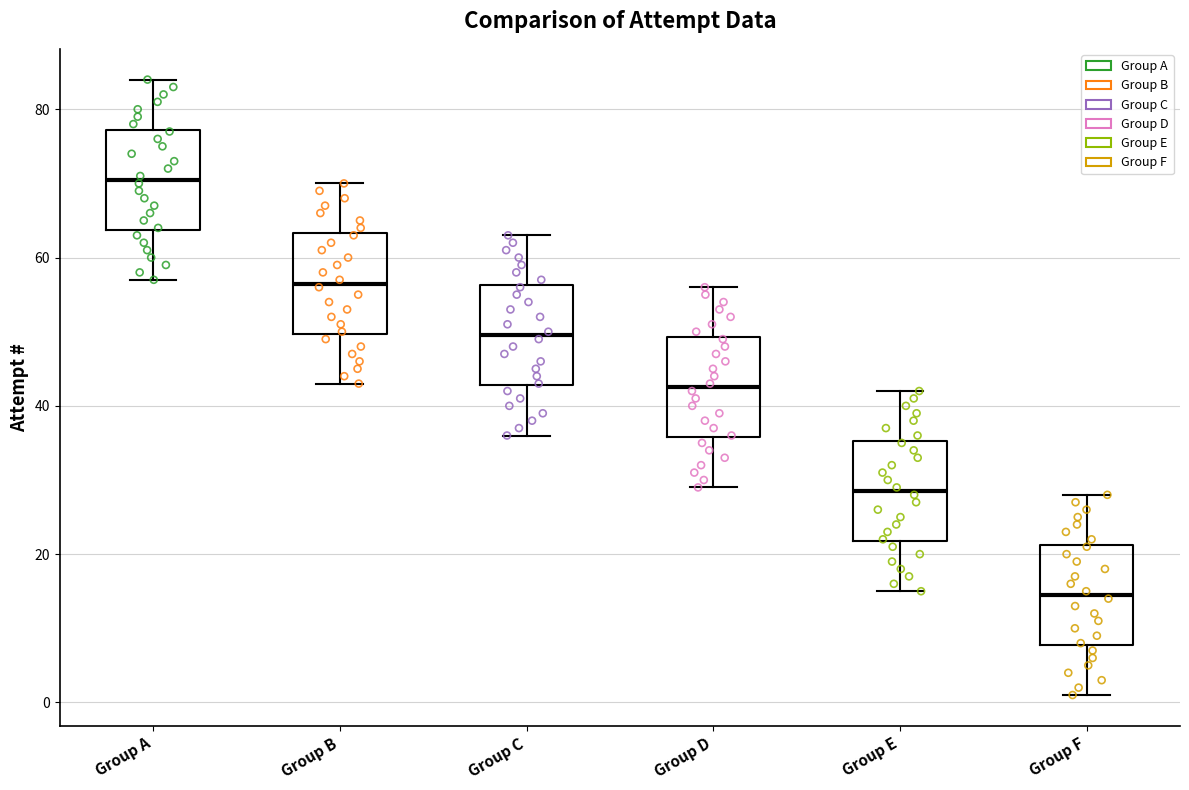

Reading left to right, transcribe this box plot: for each box, give where its median line is, the range the box spans, and where its two whiskers end, as read against the y-axis. The values are not printed on the chart, so give them approximately, as read against the axis.

Group A: median 70, box 64 to 78, whiskers 58 to 84
Group B: median 56, box 50 to 64, whiskers 44 to 70
Group C: median 50, box 42 to 56, whiskers 36 to 64
Group D: median 42, box 36 to 50, whiskers 30 to 56
Group E: median 28, box 22 to 36, whiskers 16 to 42
Group F: median 14, box 8 to 22, whiskers 2 to 28